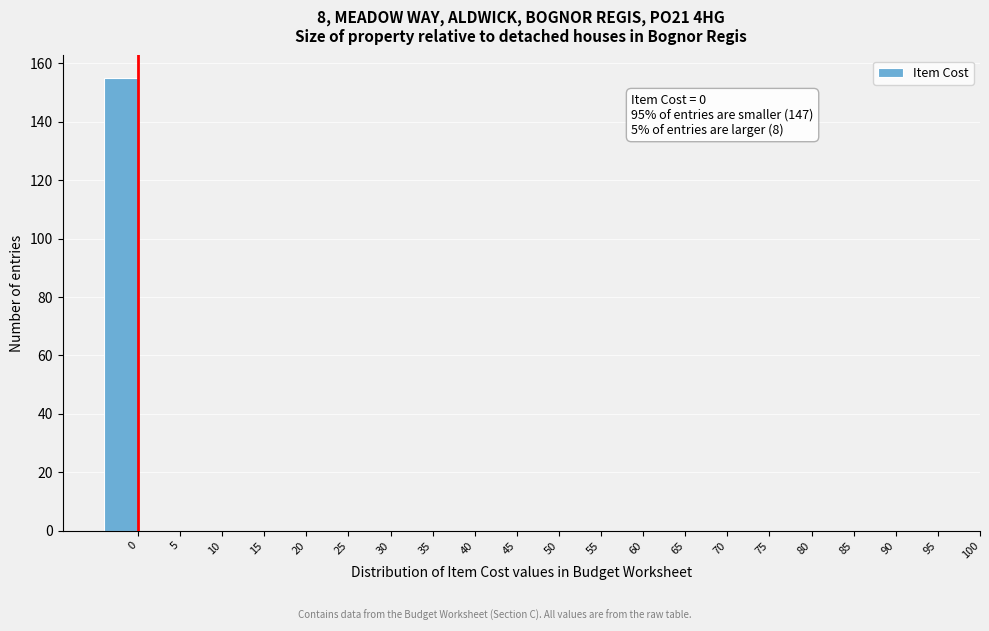

Reading left to right, extract all data points from this chart.

0=155	5=0	10=0	15=0	20=0	25=0	30=0	35=0	40=0	45=0	50=0	55=0	60=0	65=0	70=0	75=0	80=0	85=0	90=0	95=0